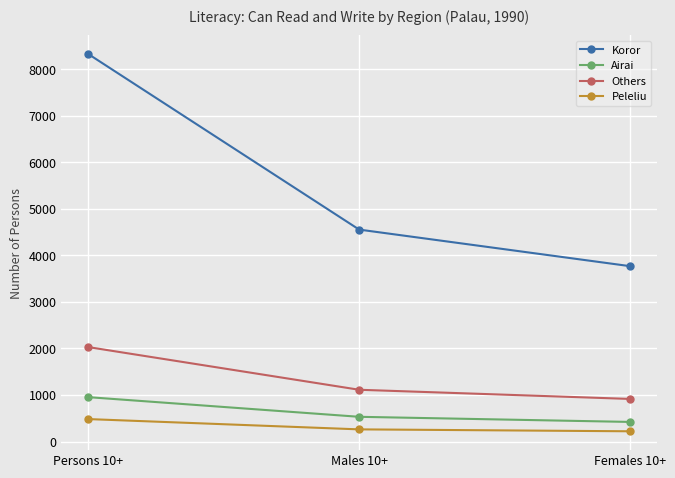

The Peleliu series shows 483 at Persons 10+. True or false?

True